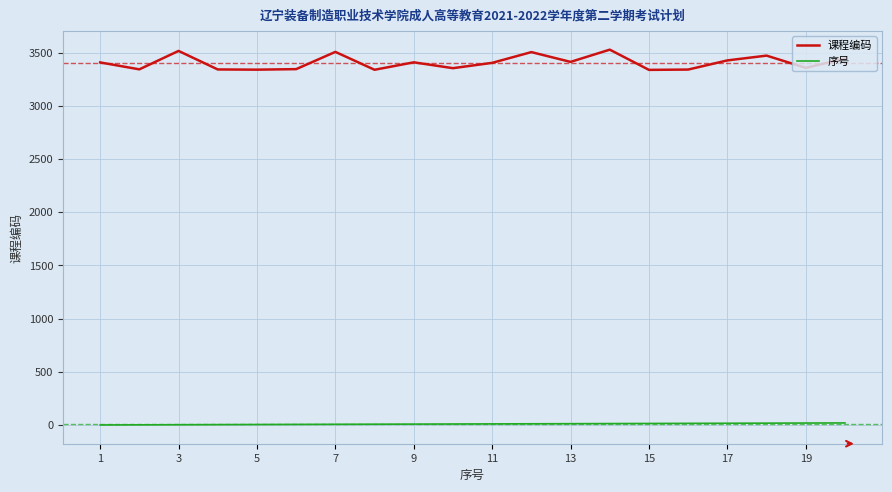

Rank the series by their average value, from highest to lowest.

课程编码, 序号